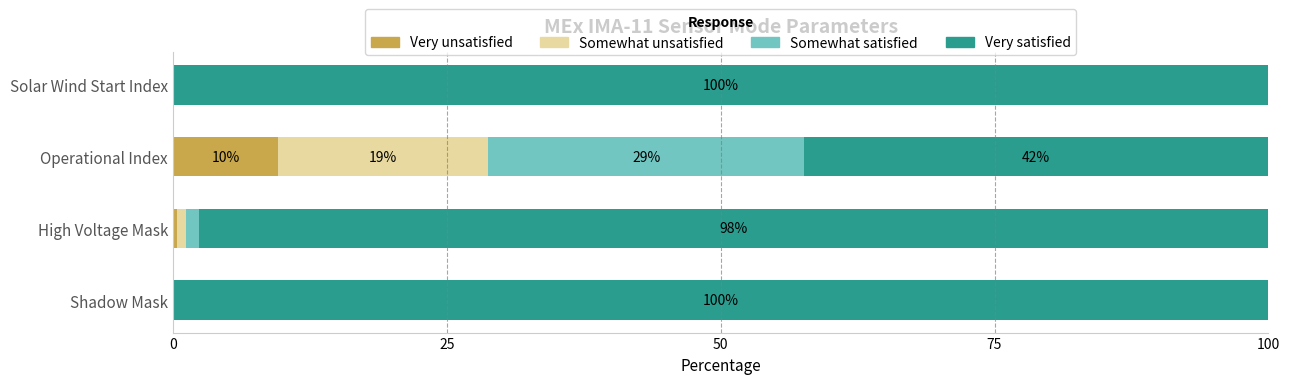

What is the total value across all series at Operational Index?

100.0